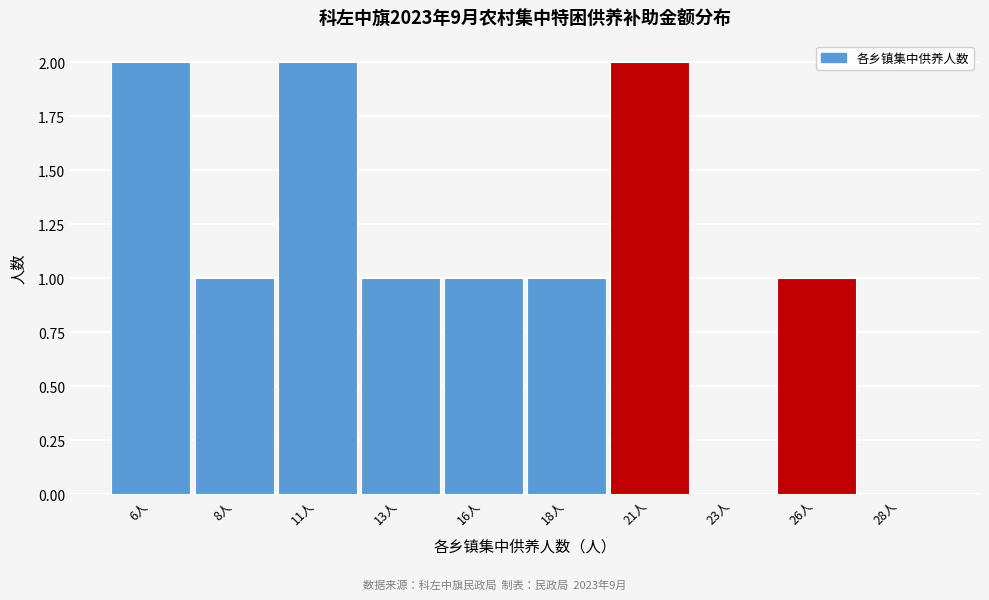

Reading right to left, what are all the values shown in this chart?

28人=0	26人=1	23人=0	21人=2	18人=1	16人=1	13人=1	11人=2	8人=1	6人=2